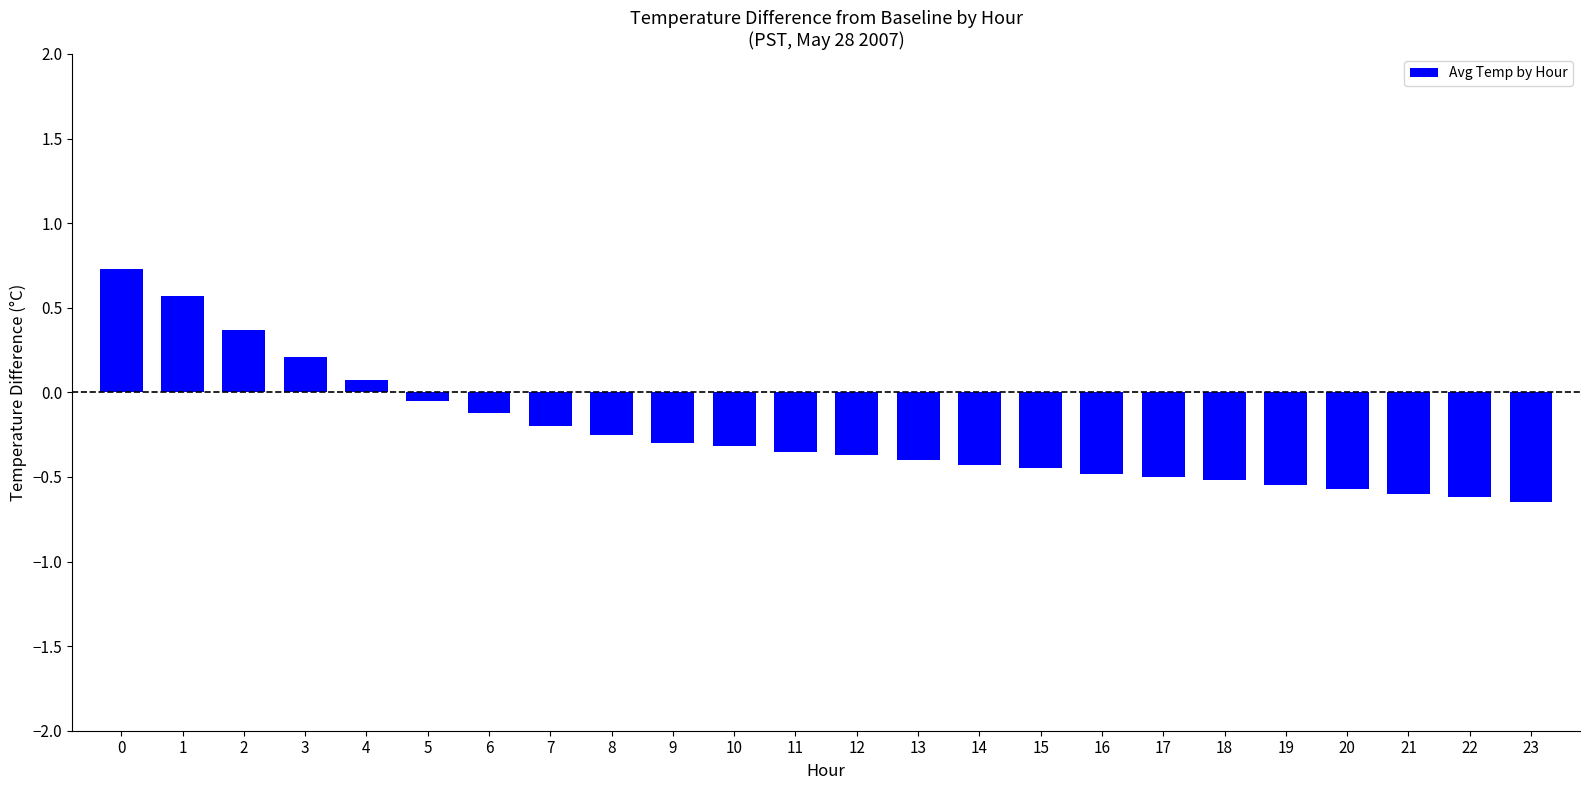

How many distinct data groups are displayed?

1